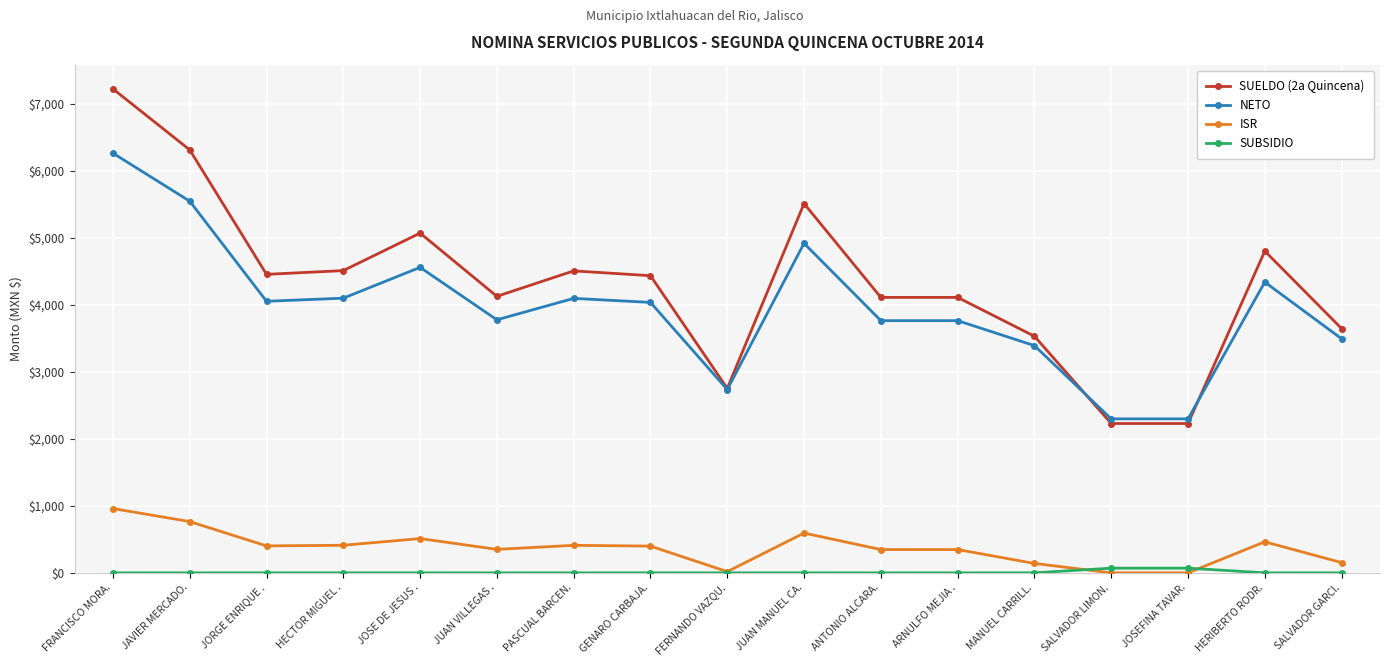

What is the label of the 3rd point from the left?

JORGE ENRIQUE .